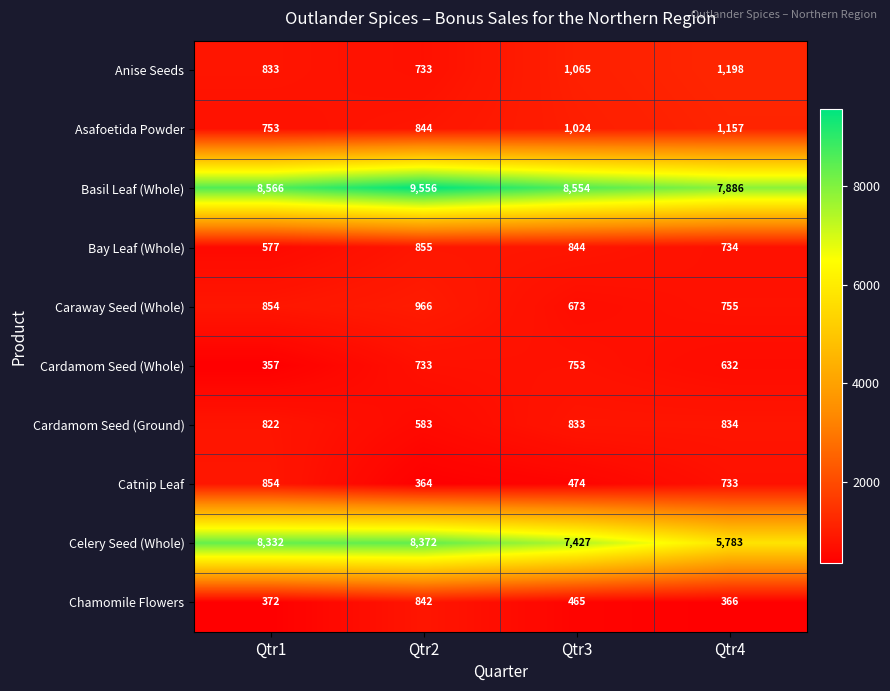

What is the difference between the Basil Leaf (Whole) values at Qtr2 and Qtr1?

990